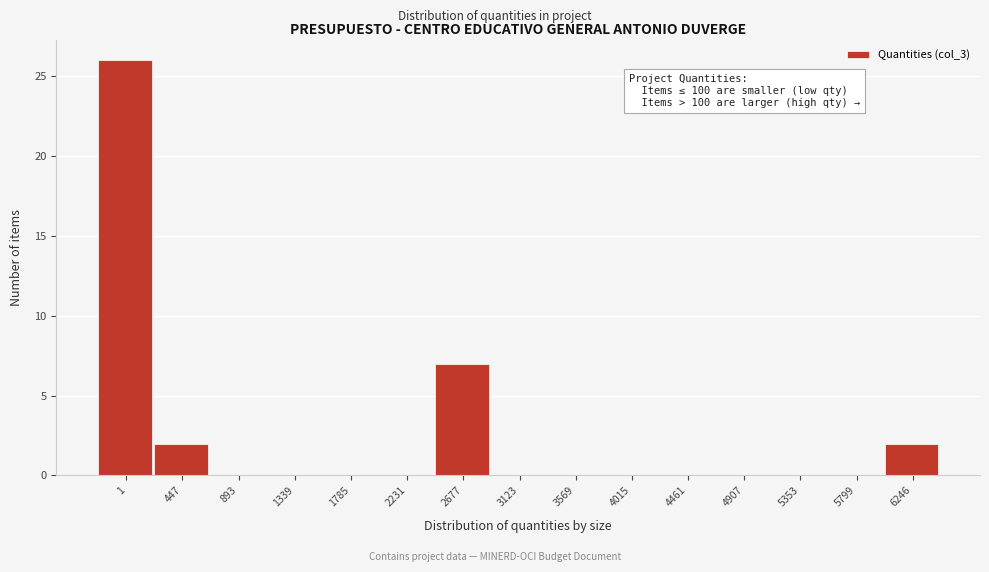

Reading left to right, extract all data points from this chart.

1=26	447=2	893=0	1339=0	1785=0	2231=0	2677=7	3123=0	3569=0	4015=0	4461=0	4907=0	5353=0	5799=0	6246=2